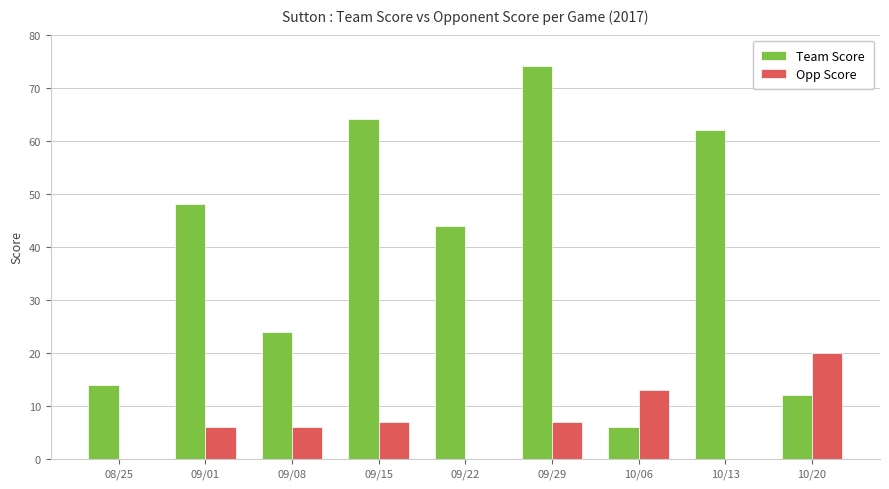

Between 09/15 and 10/06, which series saw the biggest shift?

Team Score